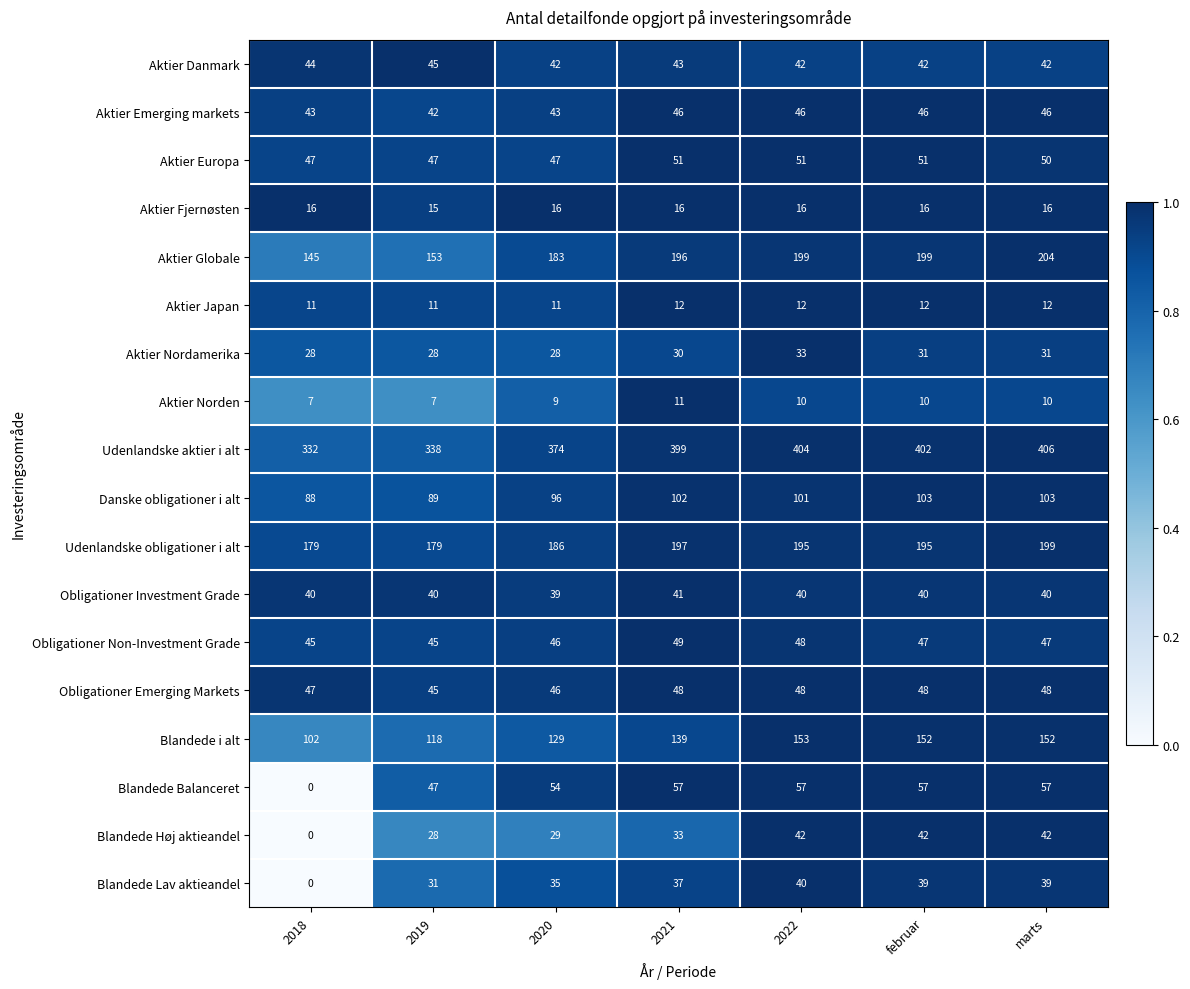

What is the average value of the Aktier Fjernøsten series?

16